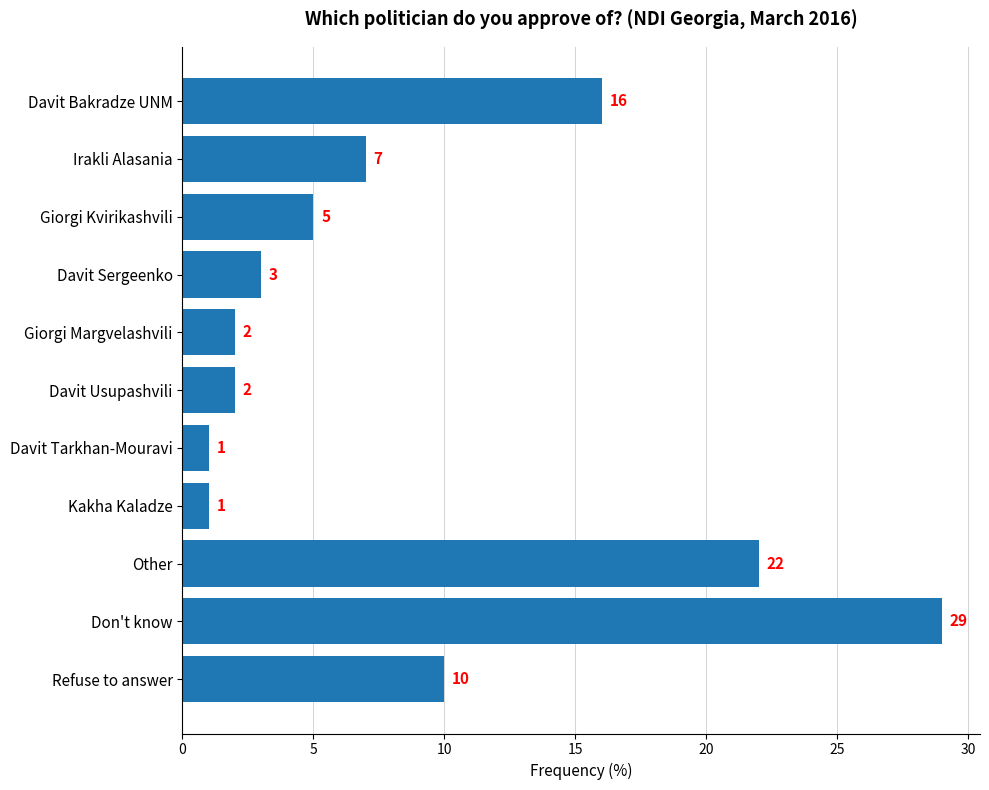

What is the difference between the maximum and second lowest values?

28